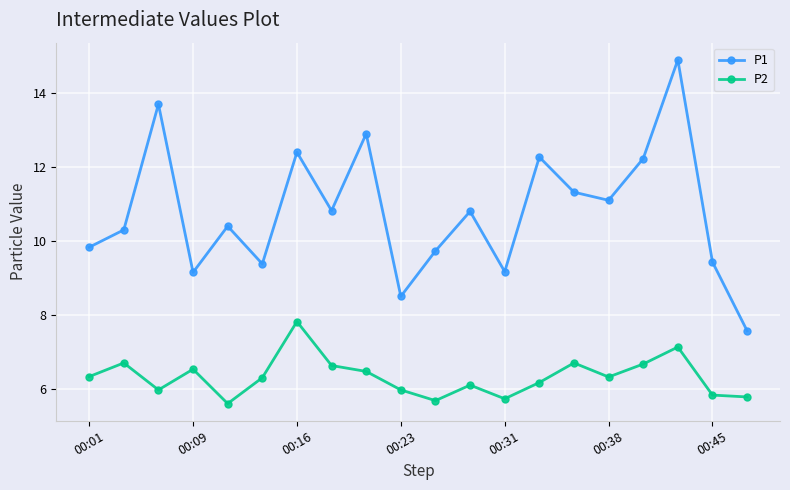

What is the value of the P2 point at the 18th from the left?

7.1